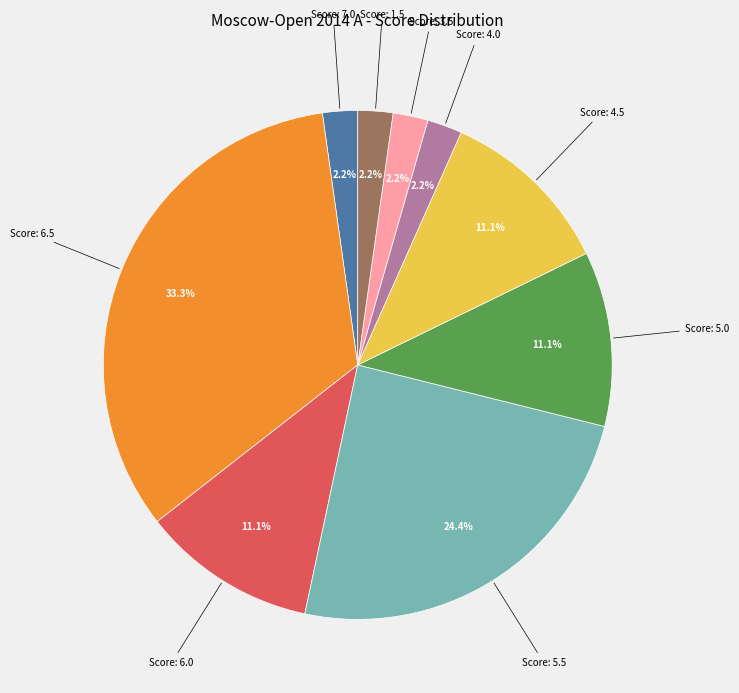

Is there a majority slice in this chart?

No